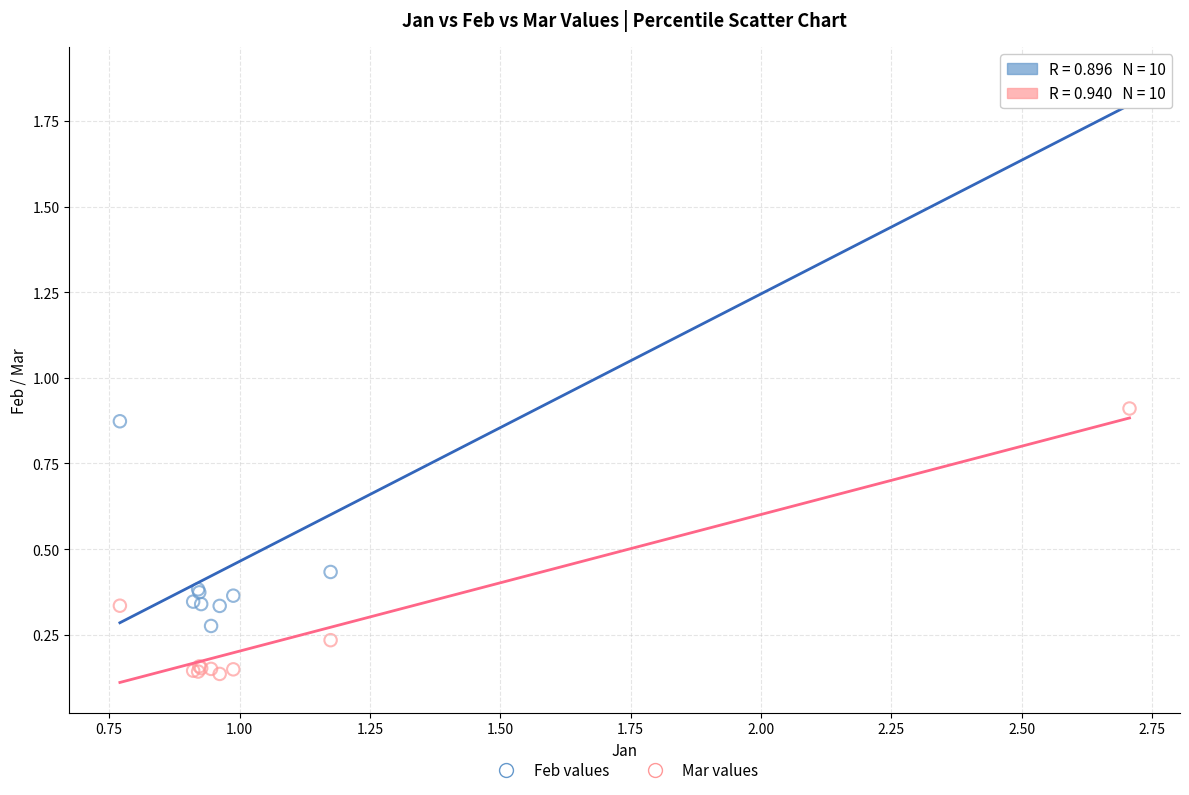

Which series reaches the maximum Y coordinate?

Feb values